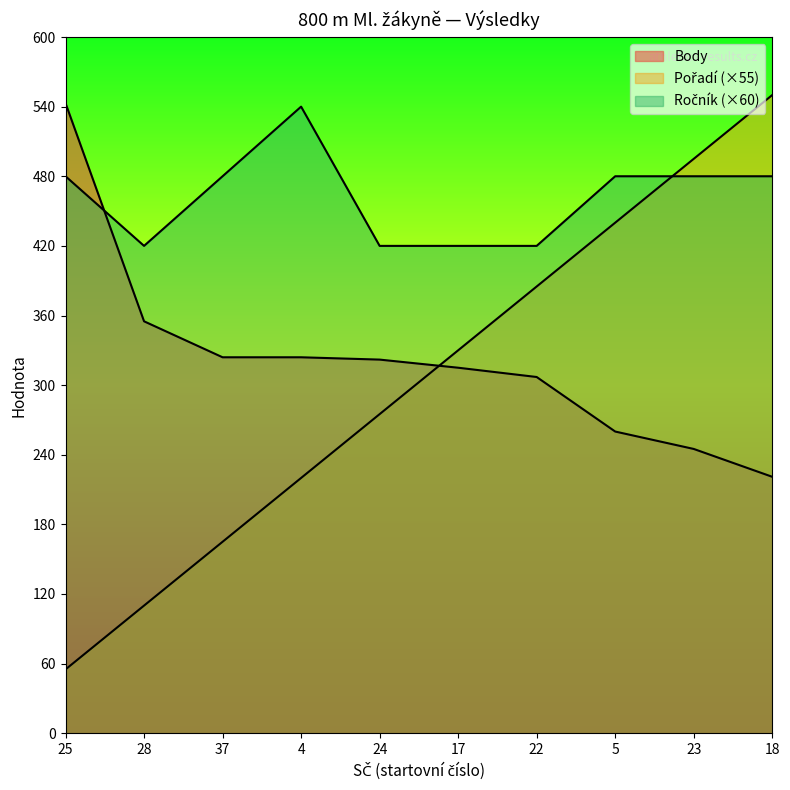

True or false: Ročník has more than 2 points higher than both neighbors.

False